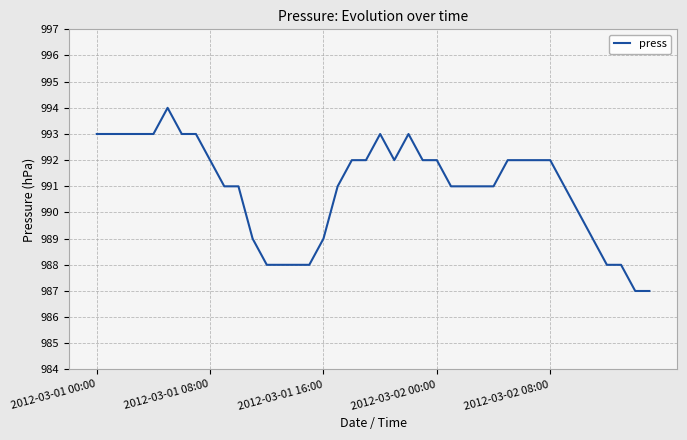

What is the maximum value shown in the chart?

994